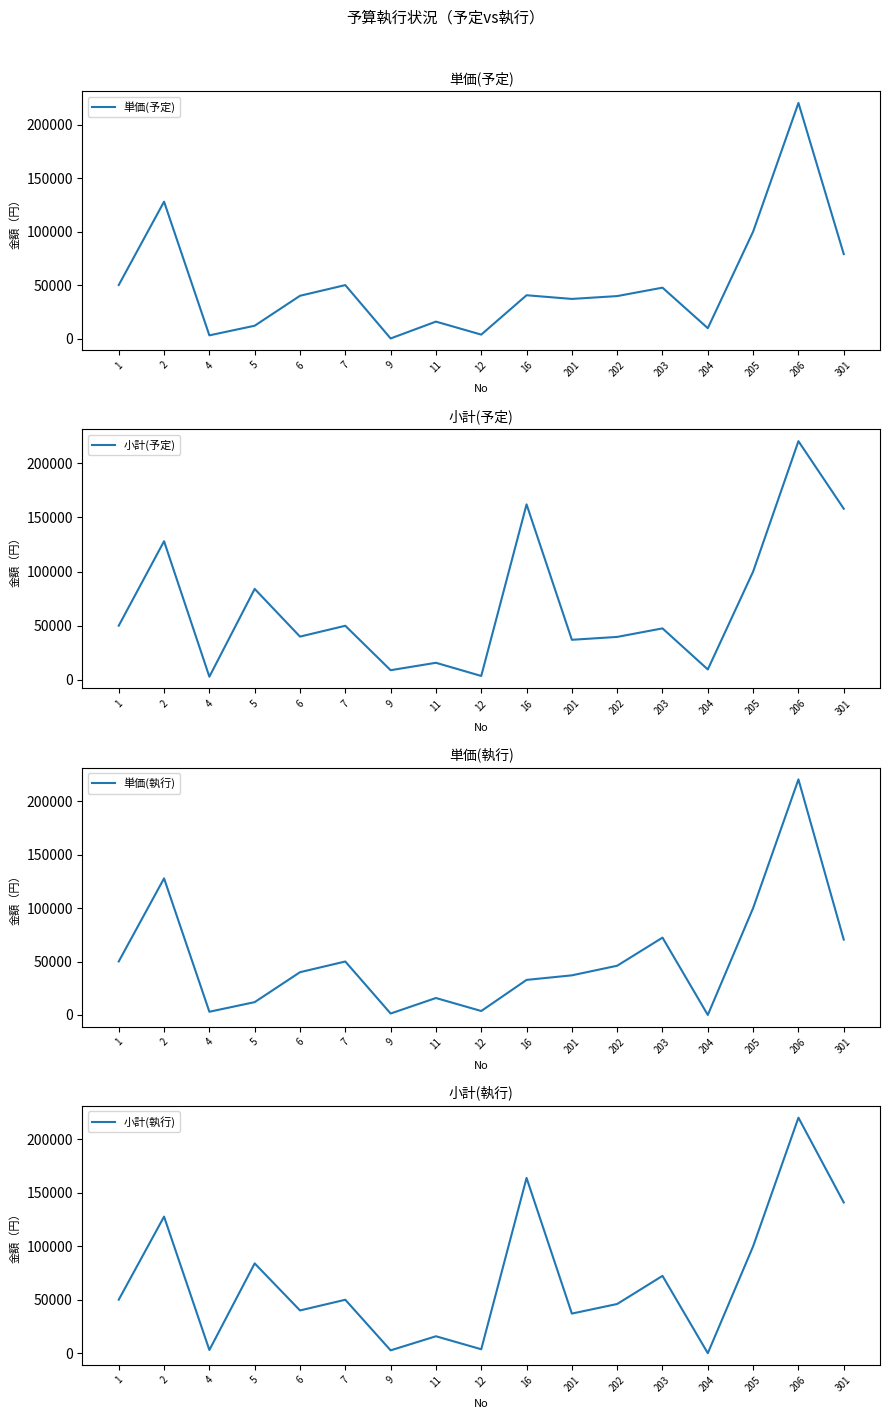

What are all the series names shown in the legend?

単価(予定), 小計(予定), 単価(執行), 小計(執行)